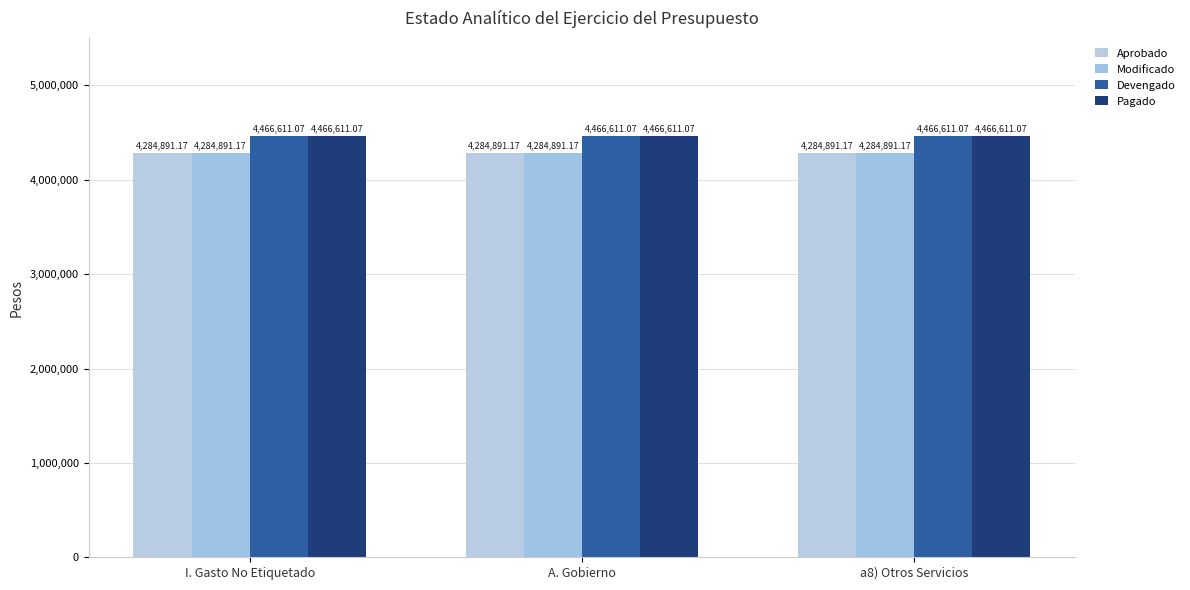

What is the sum of the Pagado values at a8) Otros Servicios and A. Gobierno?

8933222.1